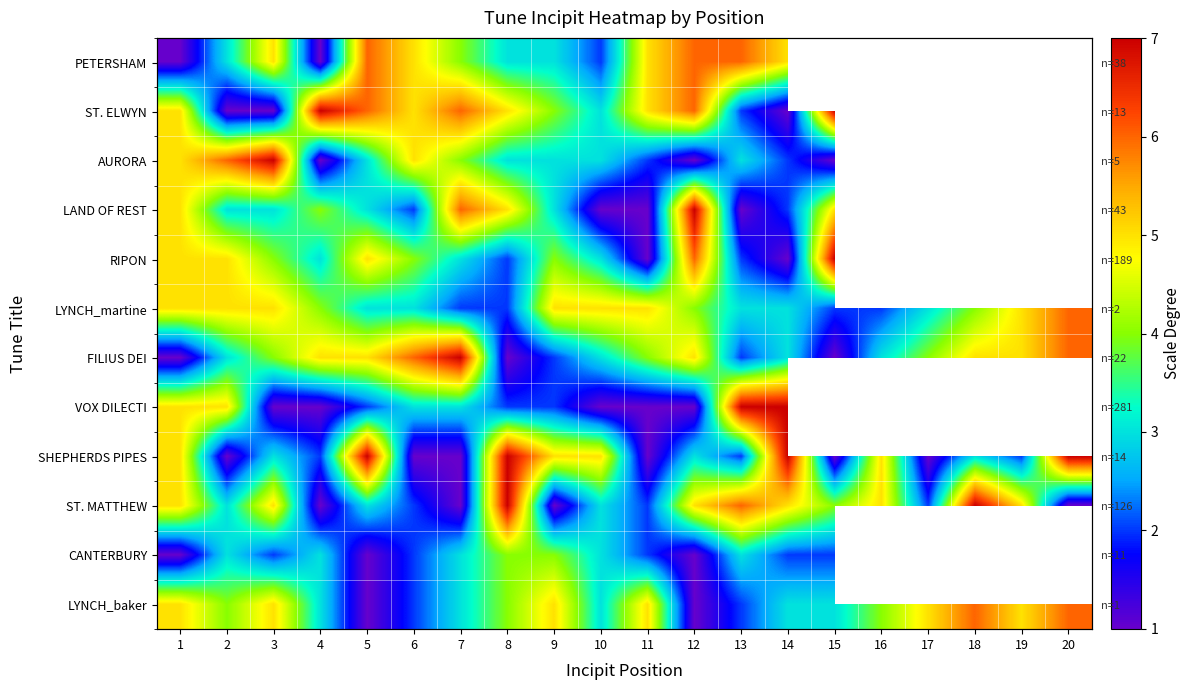

How many values in LAND OF REST are above zero?

15